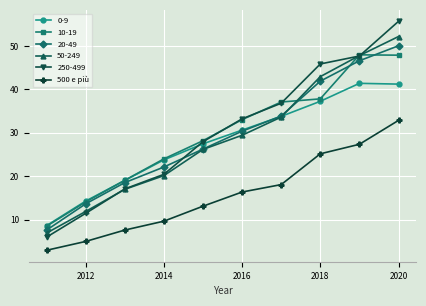

True or false: 500 e più and 10-19 cross at least once.

False